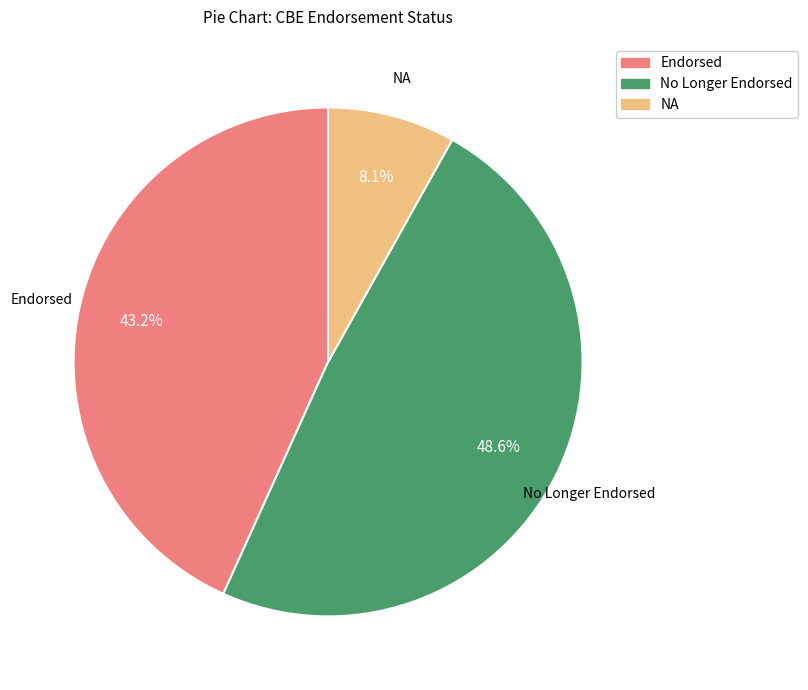

To the nearest percent, what is the combined percentage of Endorsed and NA?

51%